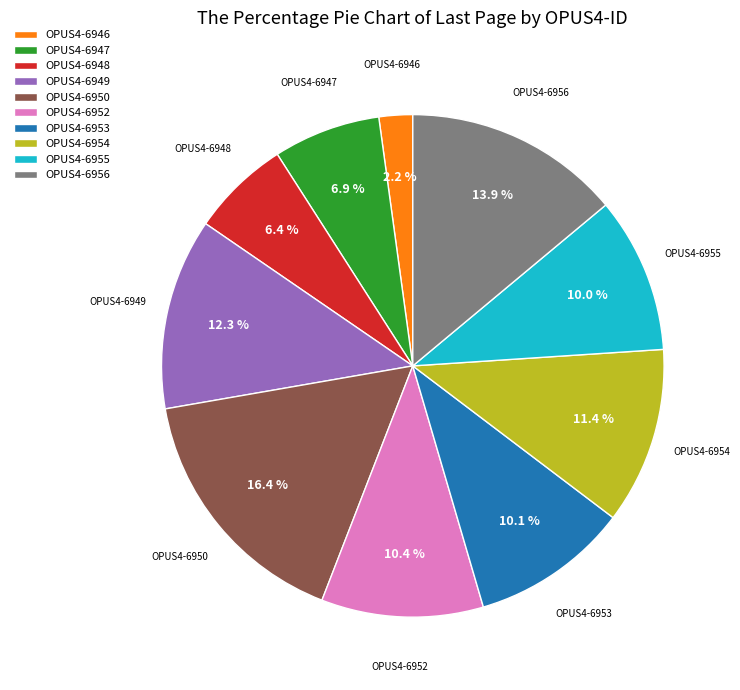

Approximately how many times larger is the value at OPUS4-6952 compared to OPUS4-6953?

1.0